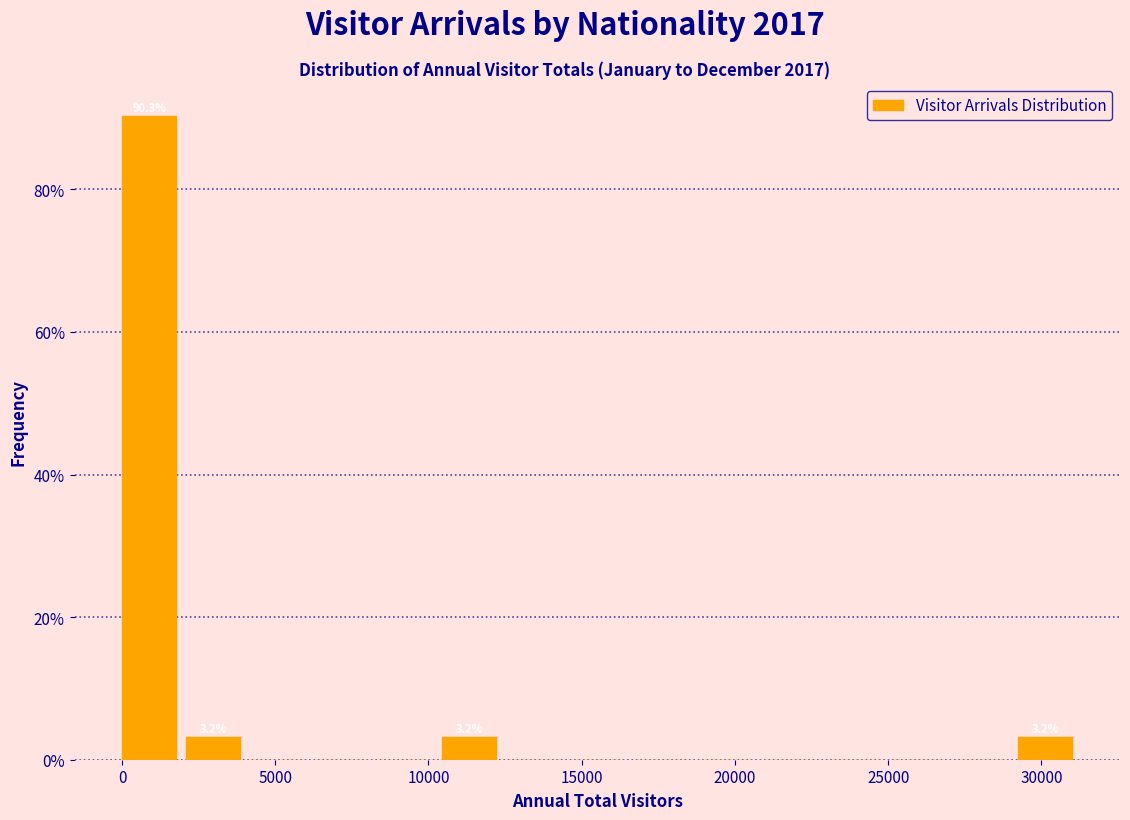

Over which range of the x-axis is the bar tallest?

0 to 2000